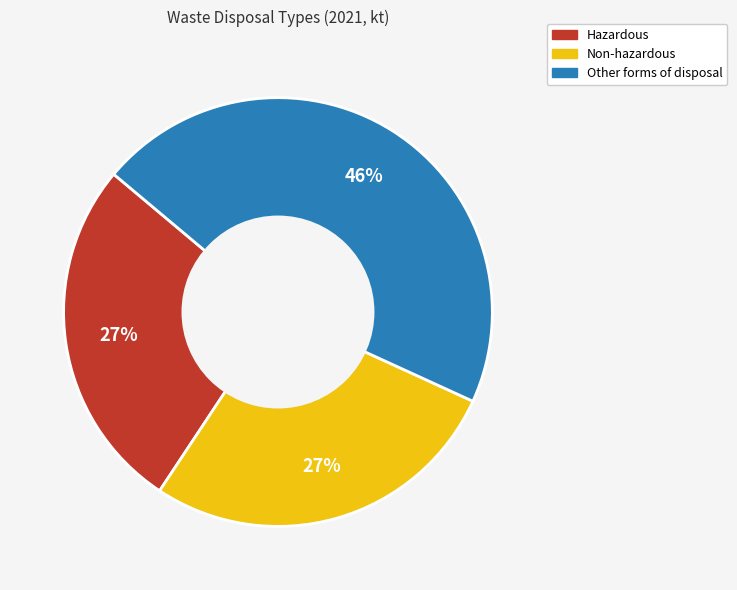

True or false: Hazardous accounts for 27% of the total.

True